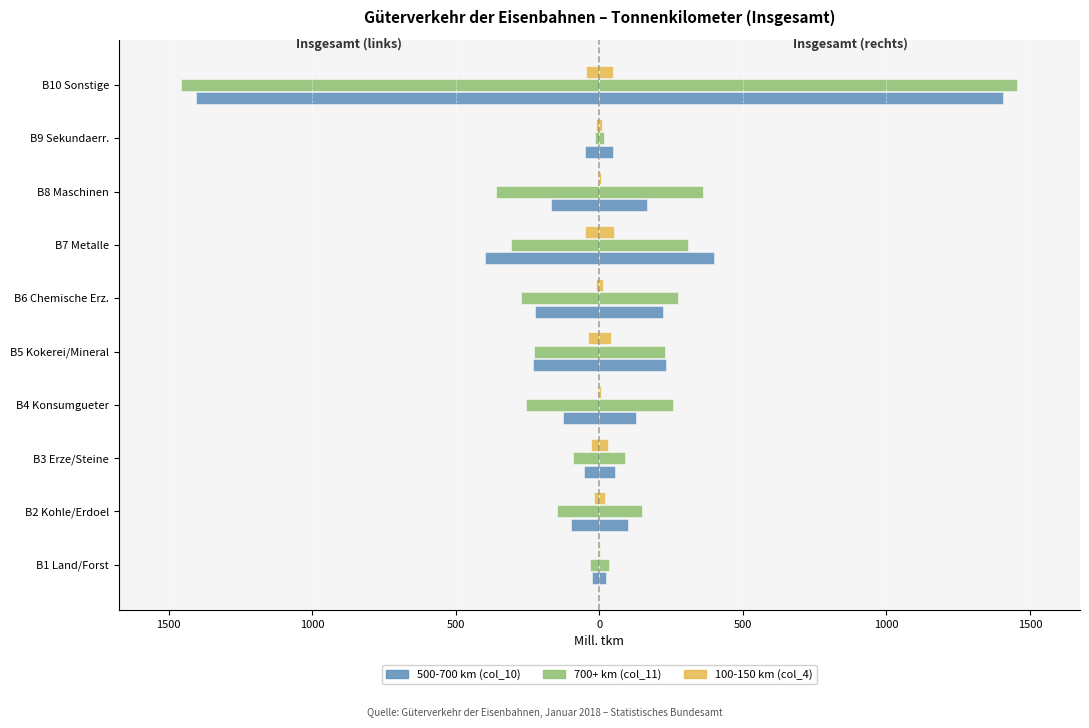

How many bars are there in total?

30